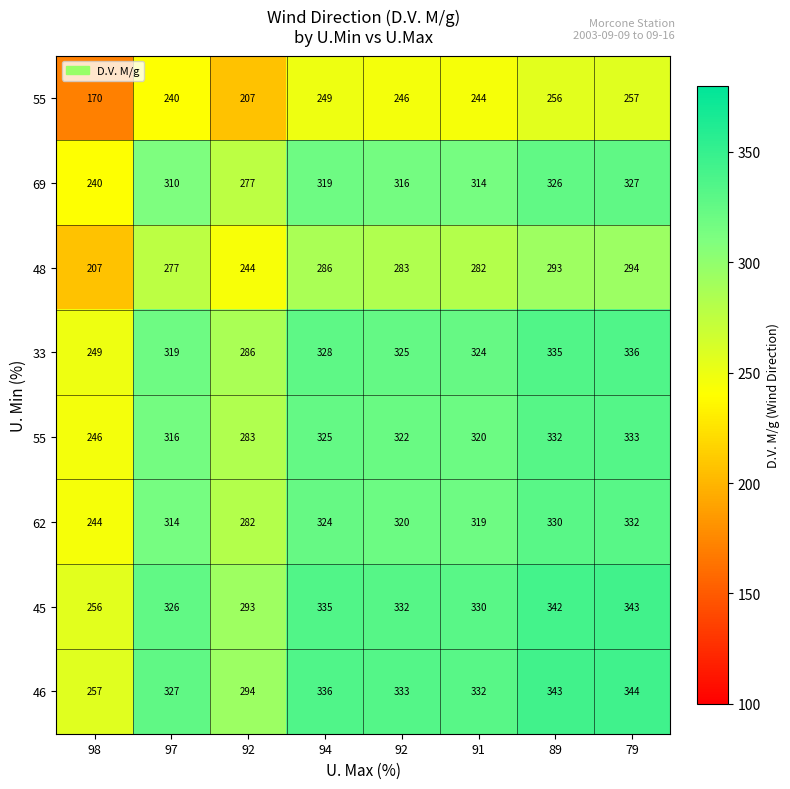

What is the minimum value shown in the chart?

170.0